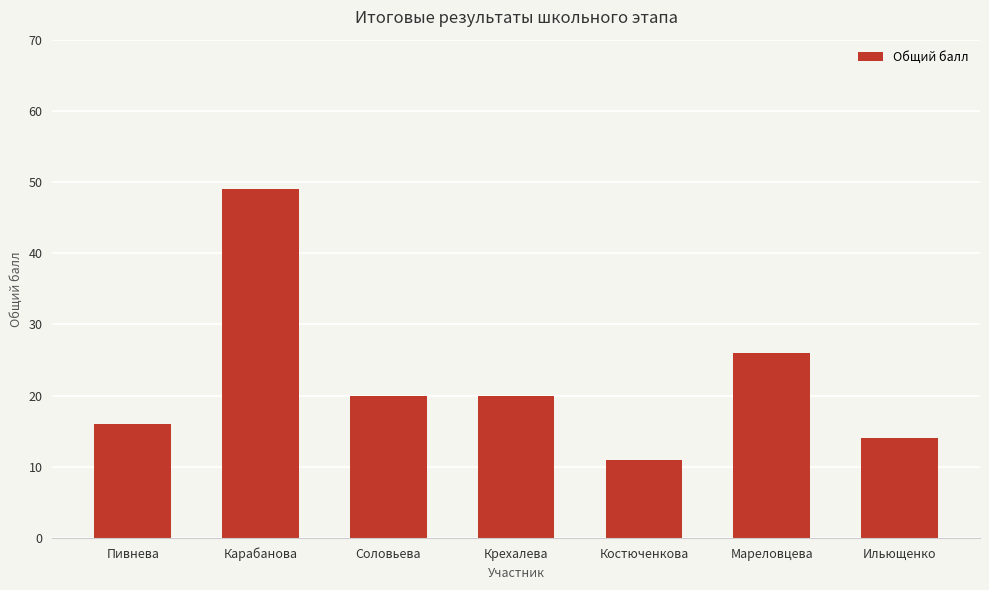

Reading right to left, list all the values displayed in this chart.

14	26	11	20	20	49	16